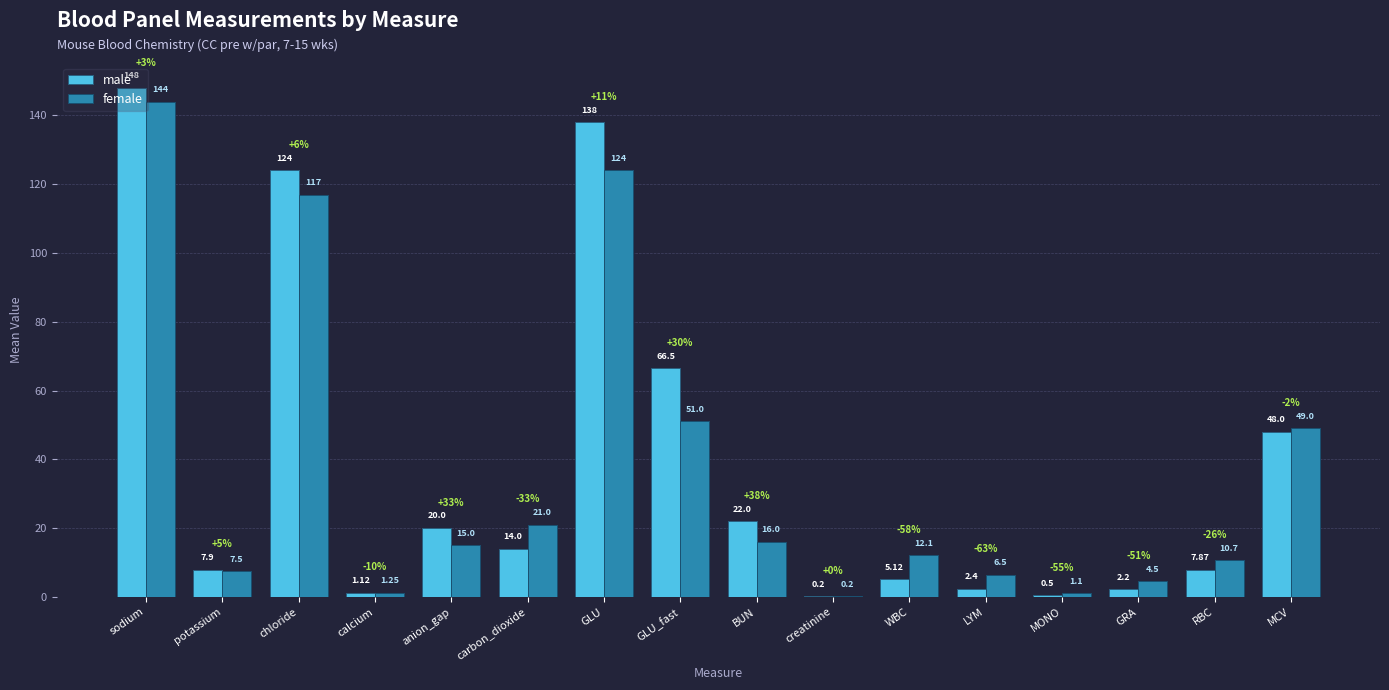

Which label corresponds to the largest value in the chart?

sodium